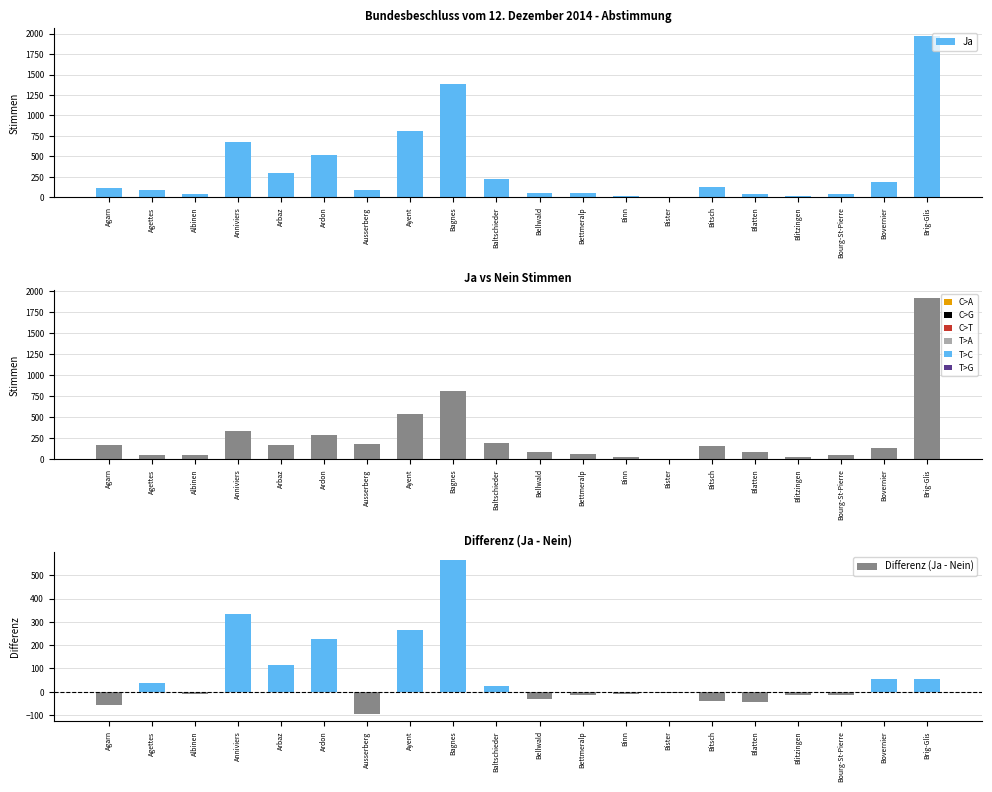

What is the lowest value of the Differenz (Ja - Nein) series?

-94